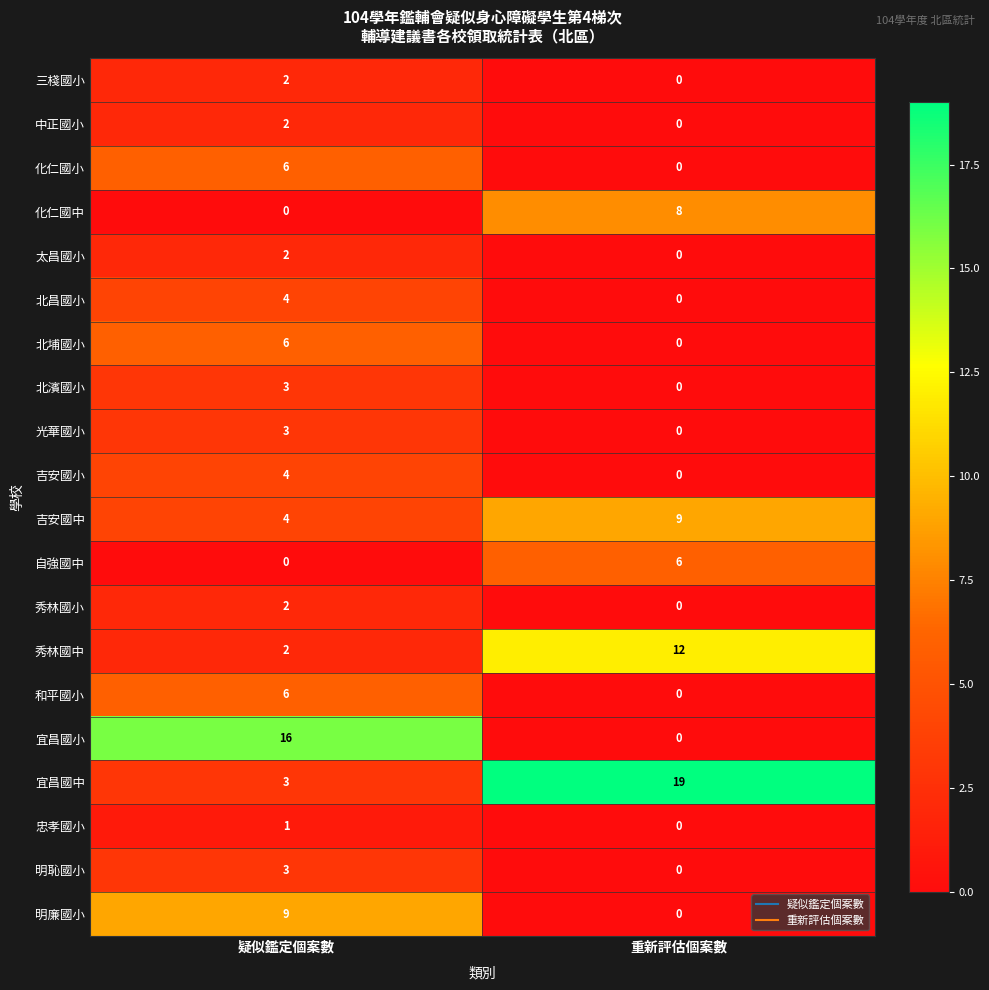

Which series has the largest total across all categories?

宜昌國中